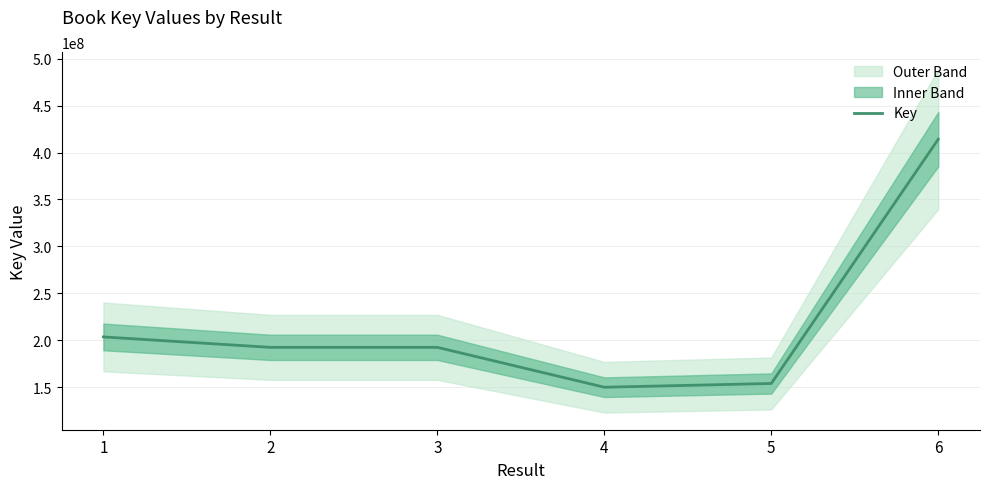

Reading left to right, list all the values displayed in this chart.

1=203560912	2=192437706	3=192437823	4=149951292	5=153934635	6=414240656